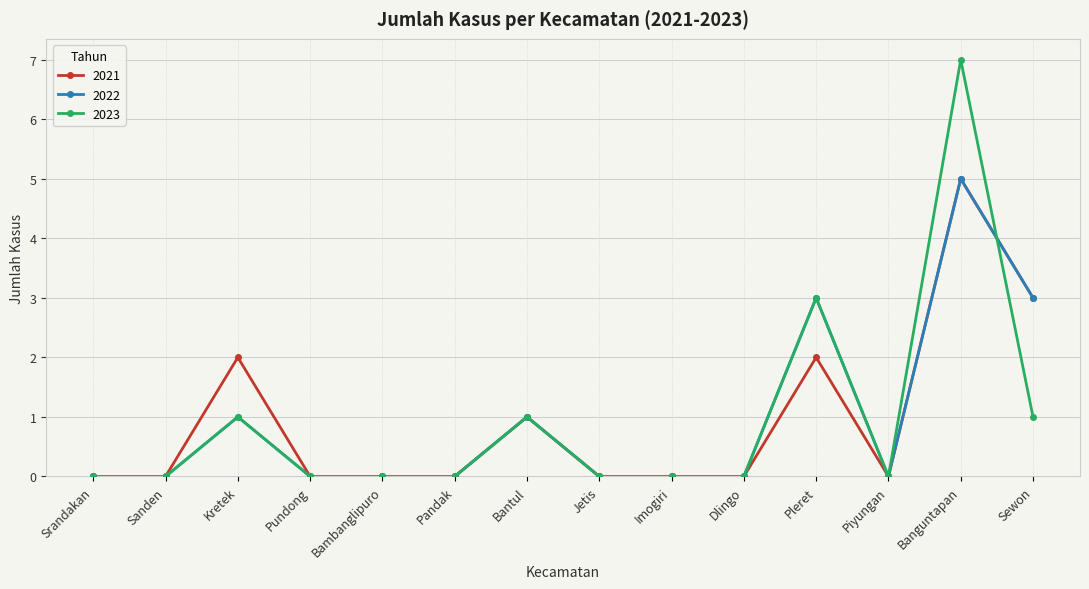

The value of 2021 at Dlingo is -3. True or false?

False